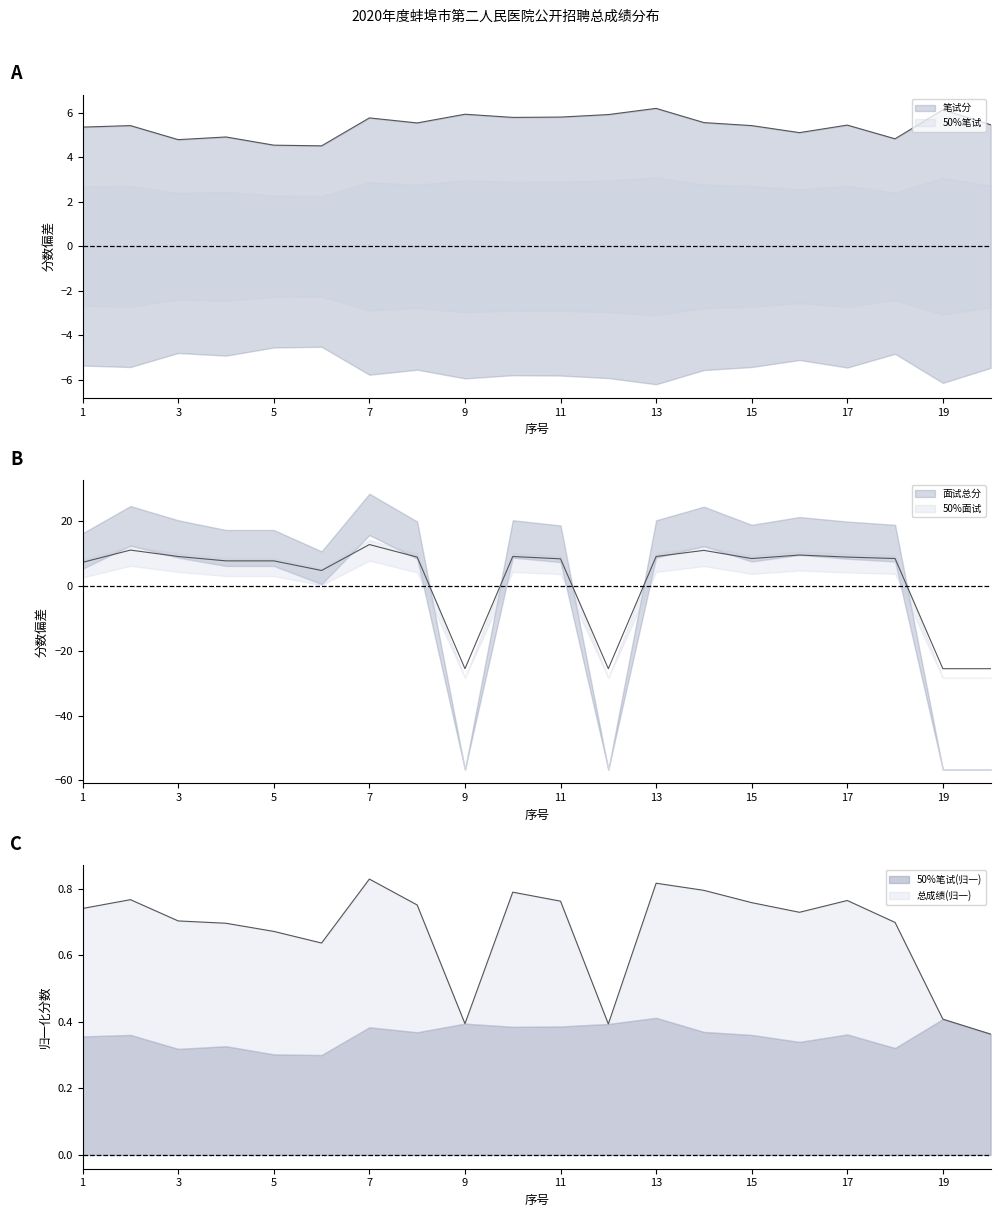

How many values in the 面试总分 series exceed 8?

12